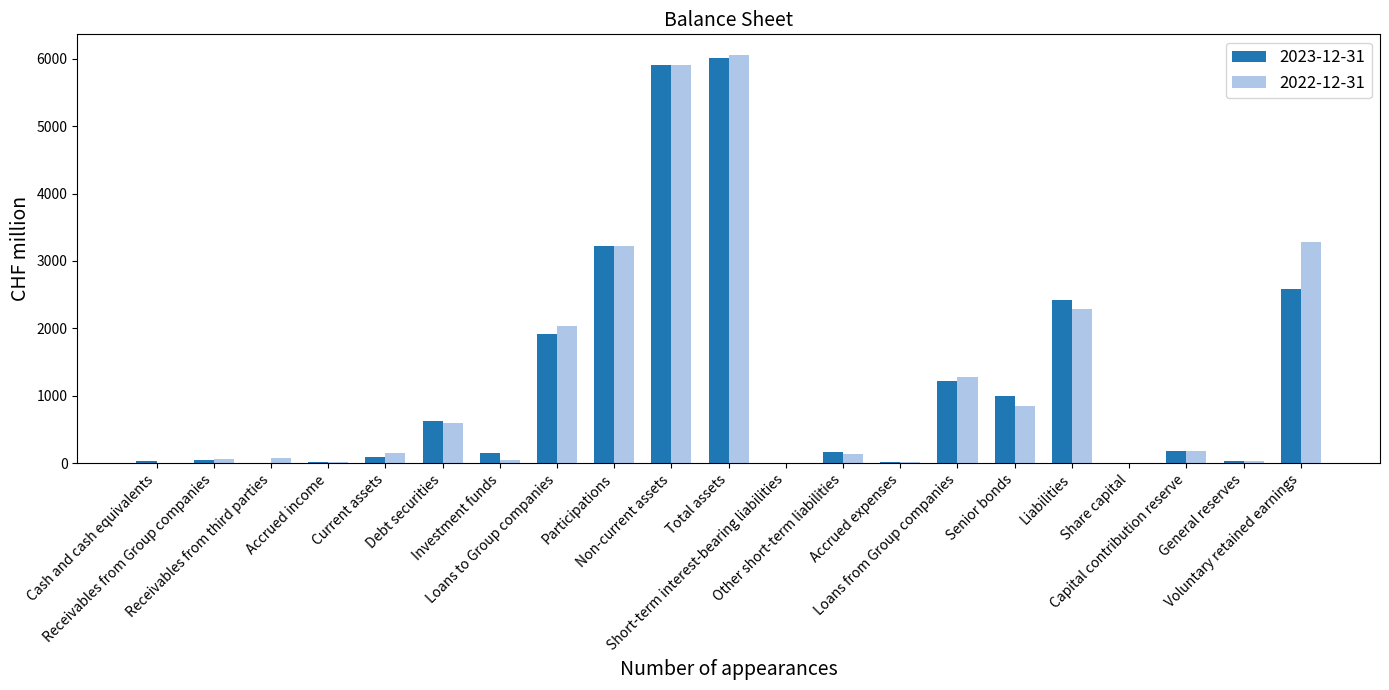

What is the greatest value displayed?

6059